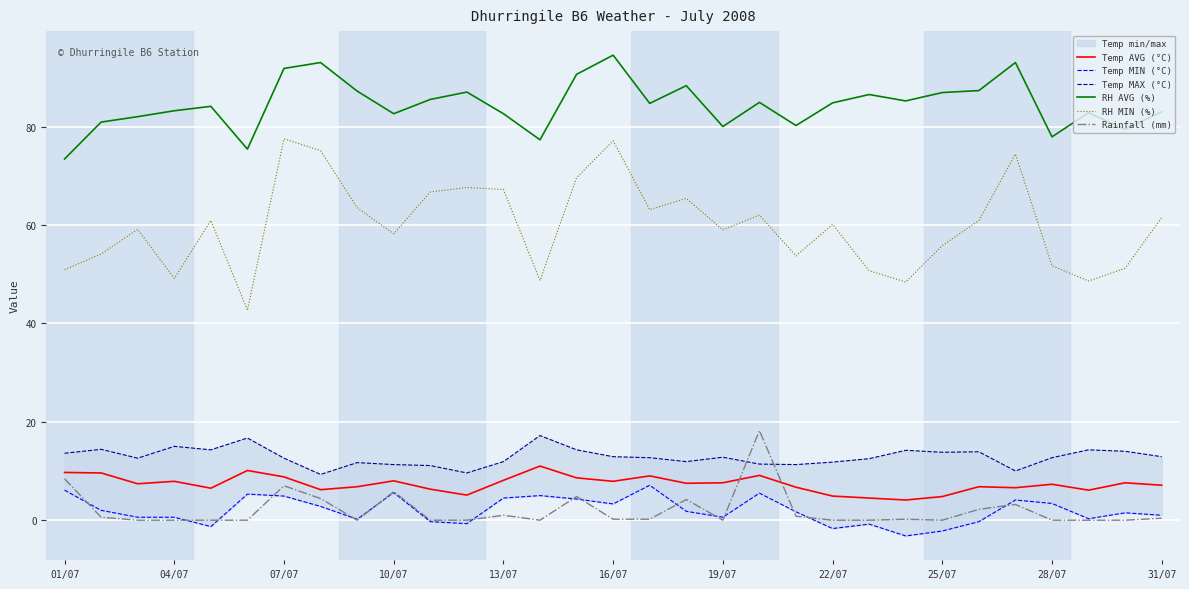

In Rainfall (mm), how many points are lower than both neighbors (excluding endpoints)?

4